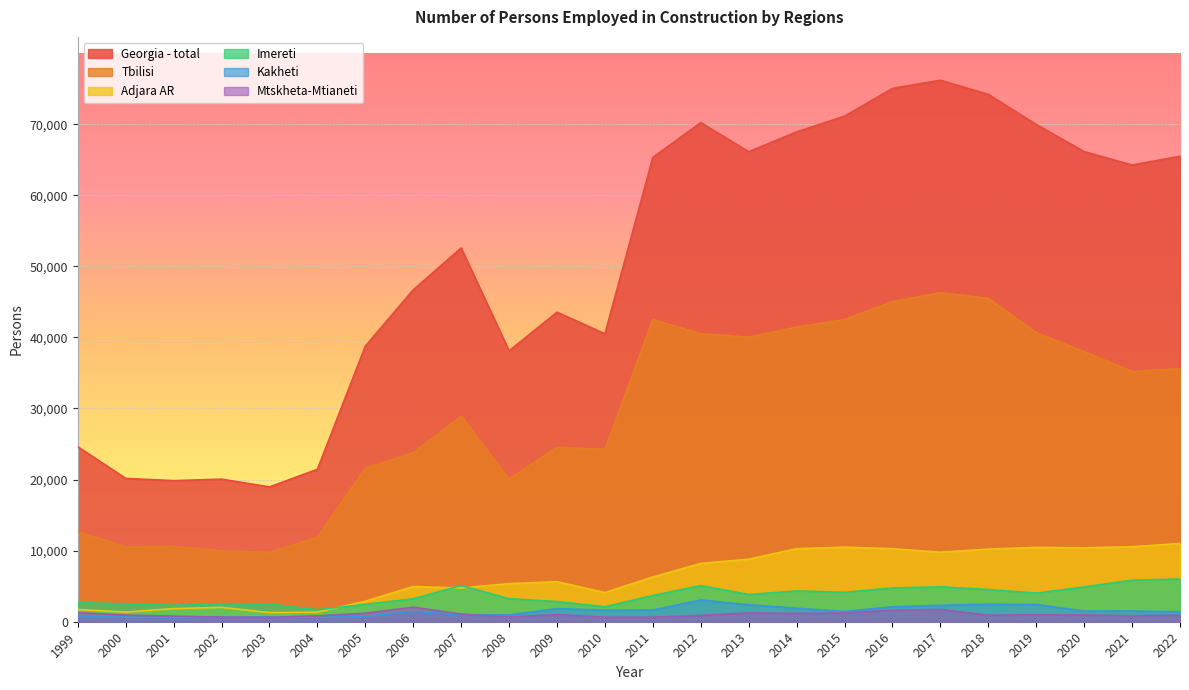

True or false: Georgia - total and Tbilisi cross at least once.

False